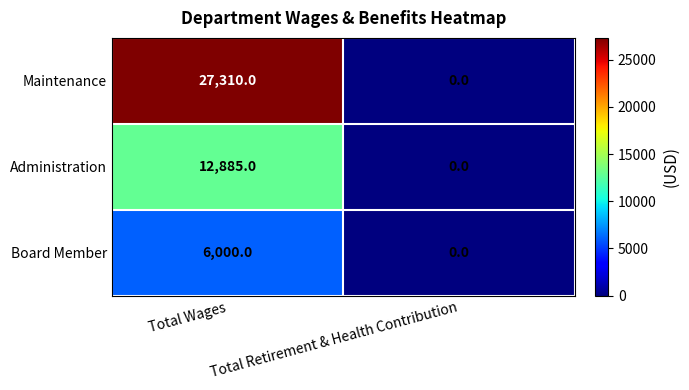

Rank the series at Total Wages from lowest to highest value.

Board Member, Administration, Maintenance